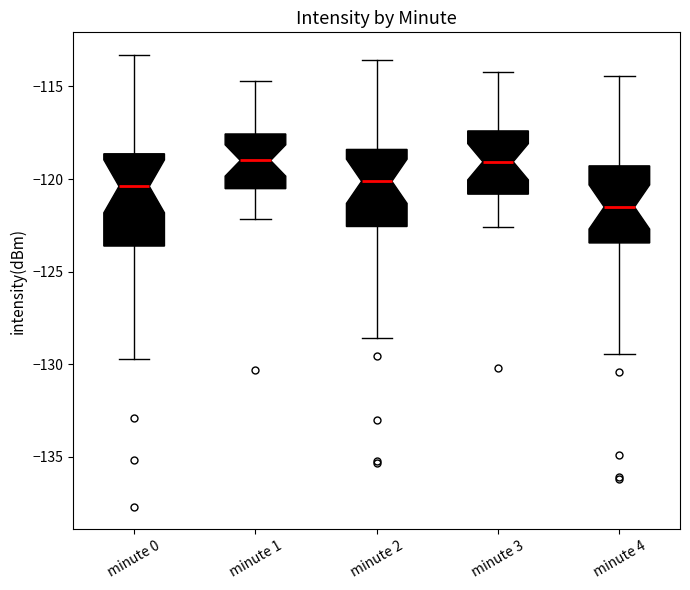

Which box is the tallest, from its lower edge to its upper edge?

minute 0